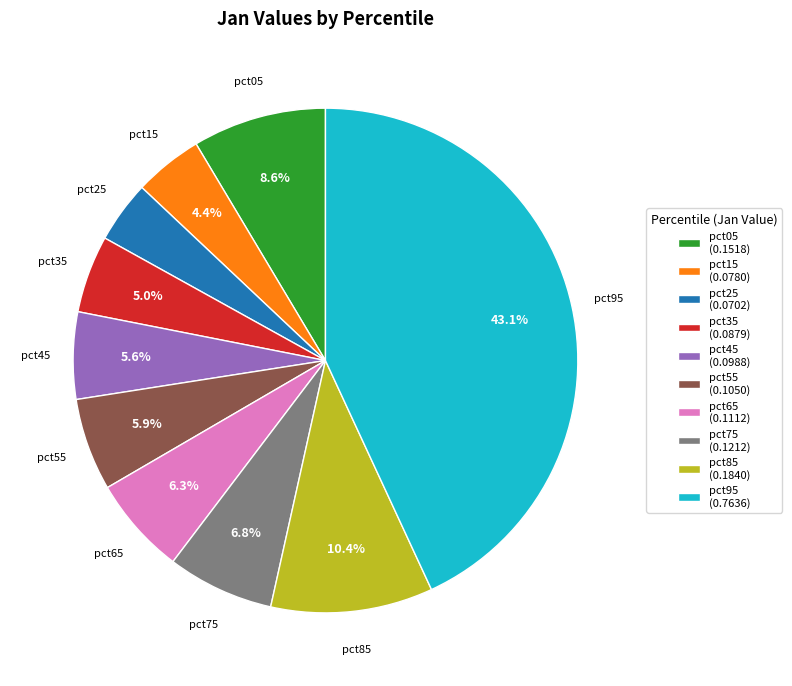

Combined, do pct95 and pct35 account for over 50%?

No